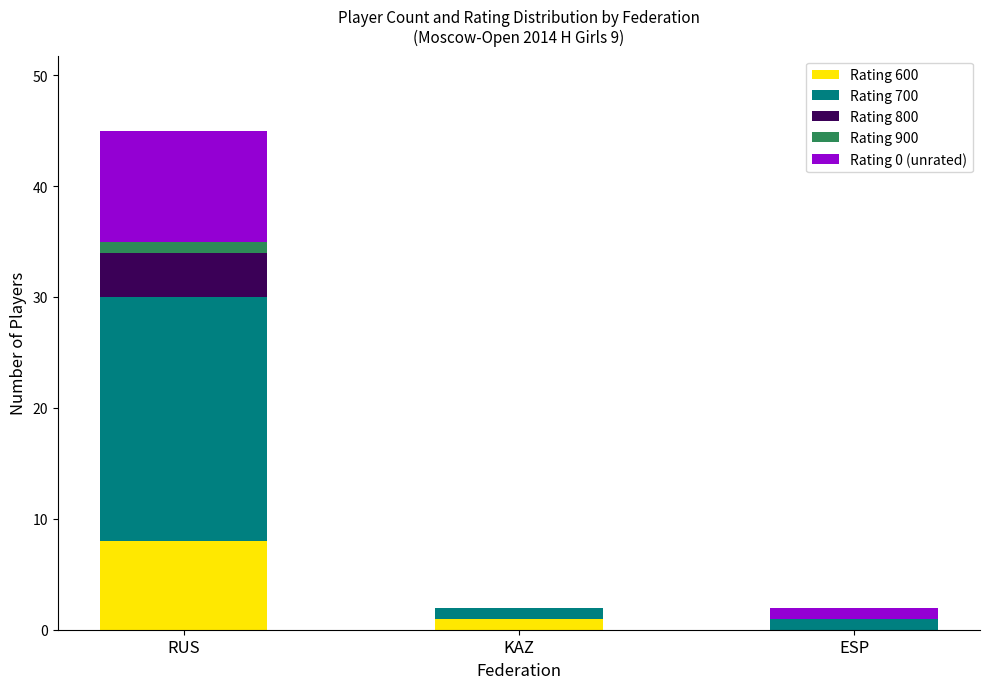

At which label does Rating 600 reach its peak?

RUS